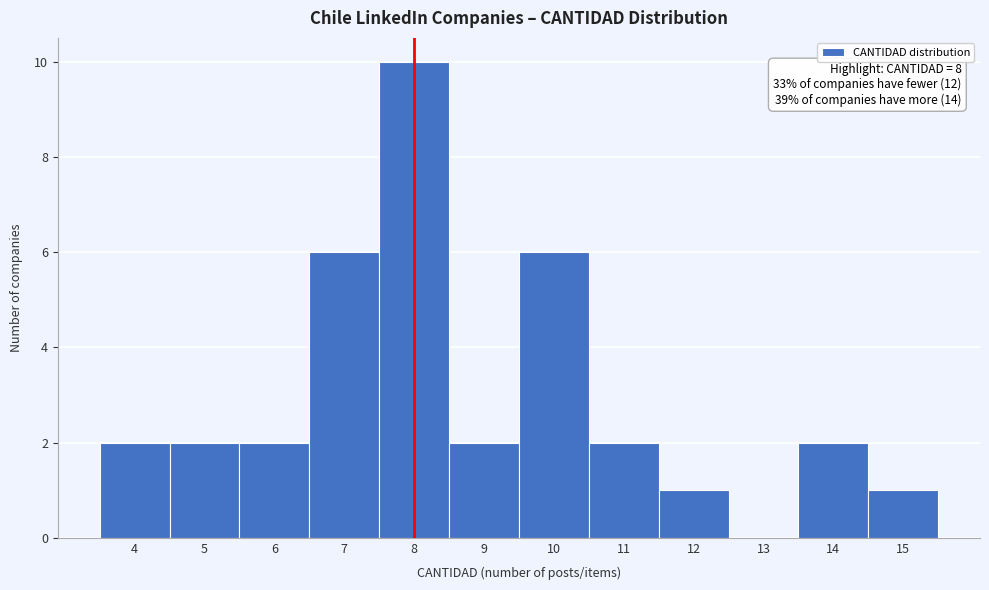

Reading left to right, transcribe all the data shown in this chart.

4=2	5=2	6=2	7=6	8=10	9=2	10=6	11=2	12=1	13=0	14=2	15=1